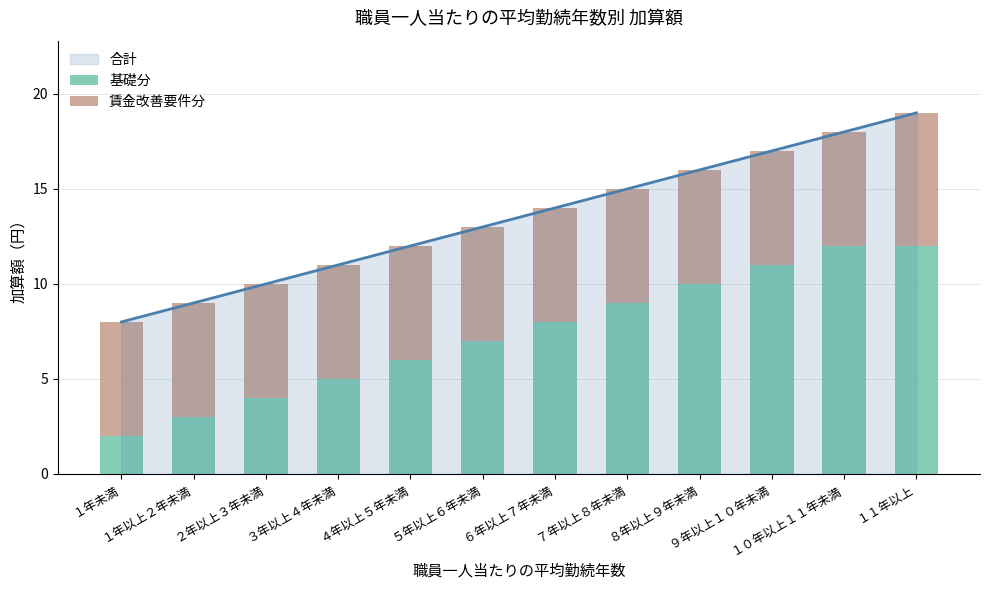

What is the difference between the maximum and minimum values in the 基礎分 series?

10